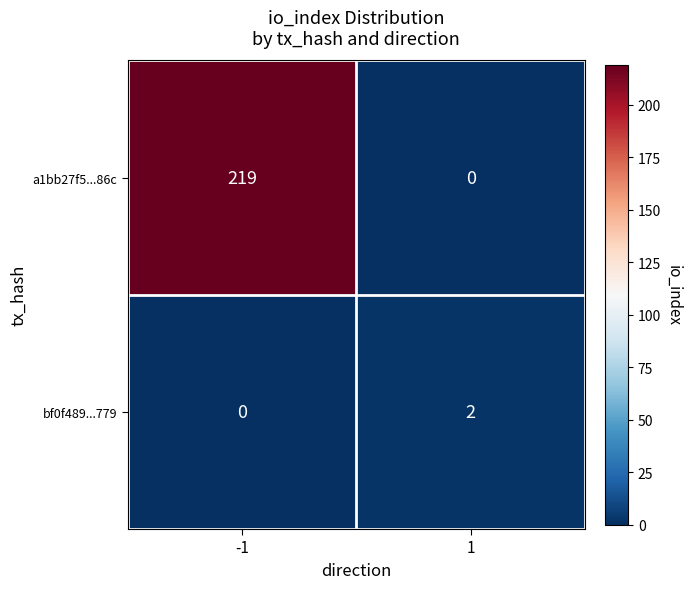

What is the greatest value displayed?

219